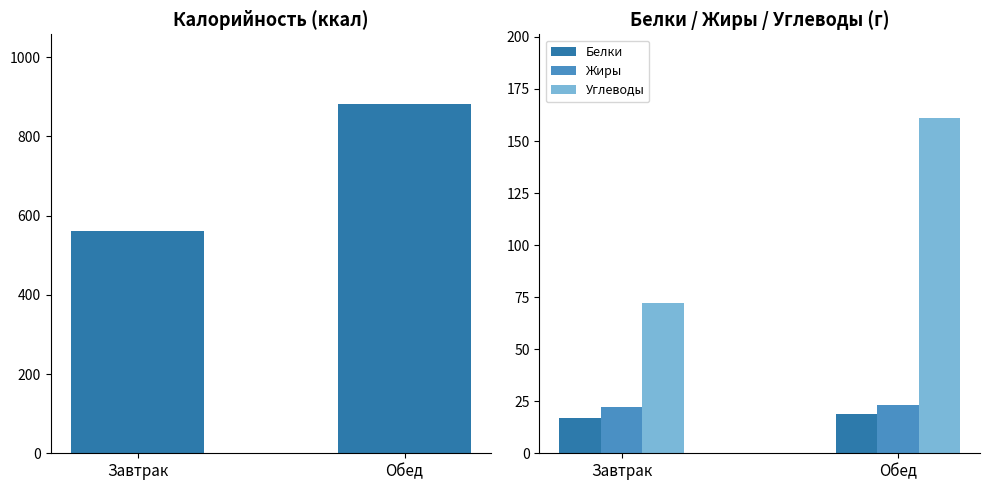

The value of Белки at Обед is 19. True or false?

True